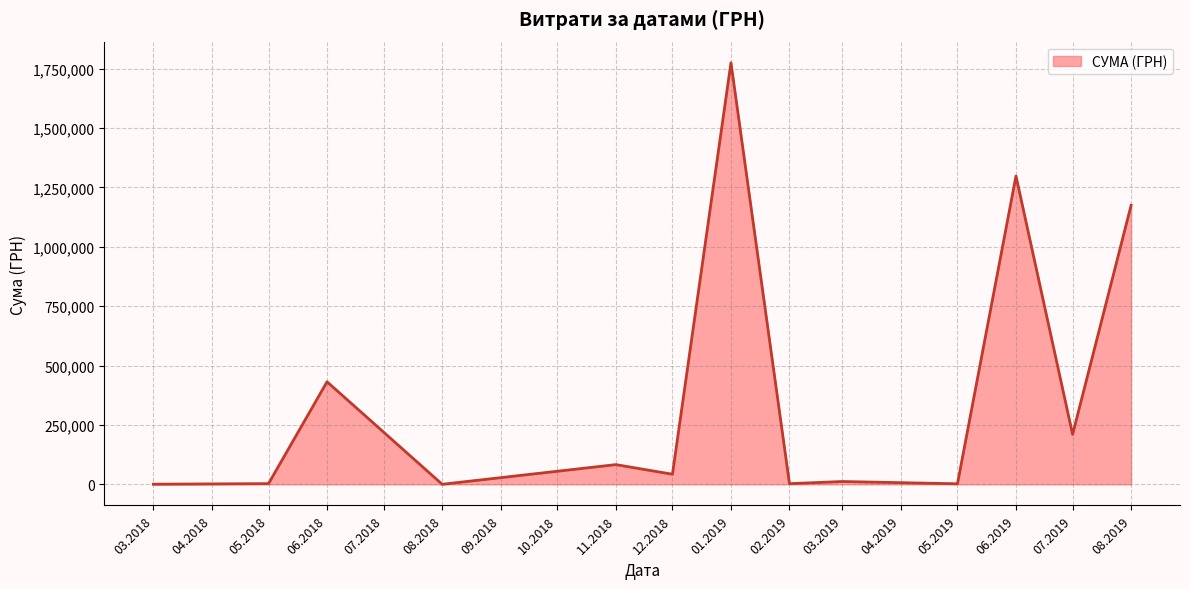

Does the chart display data point markers on the line(s)?

No